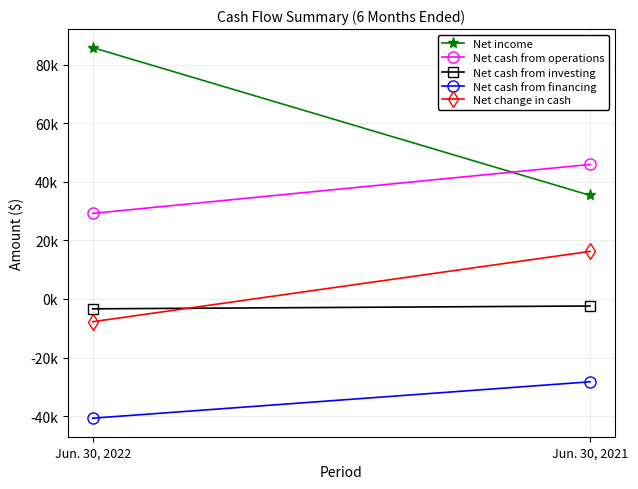

What is the difference between the maximum and minimum values in the Net change in cash series?

24014